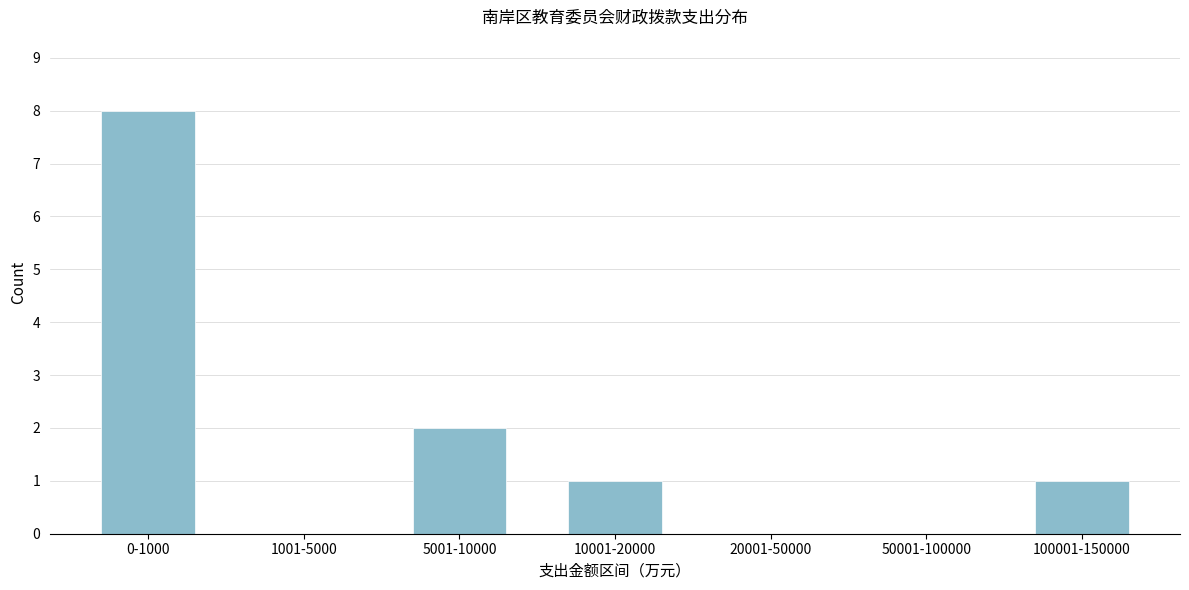

Reading left to right, list all the values displayed in this chart.

0-1000=8	1001-5000=0	5001-10000=2	10001-20000=1	20001-50000=0	50001-100000=0	100001-150000=1